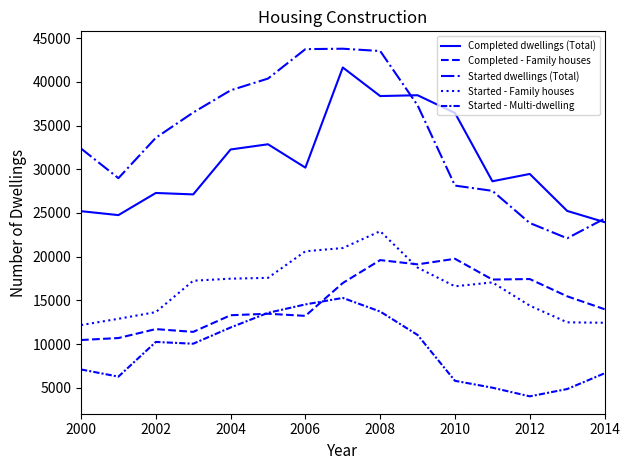

Count the number of categories in the chart.

15